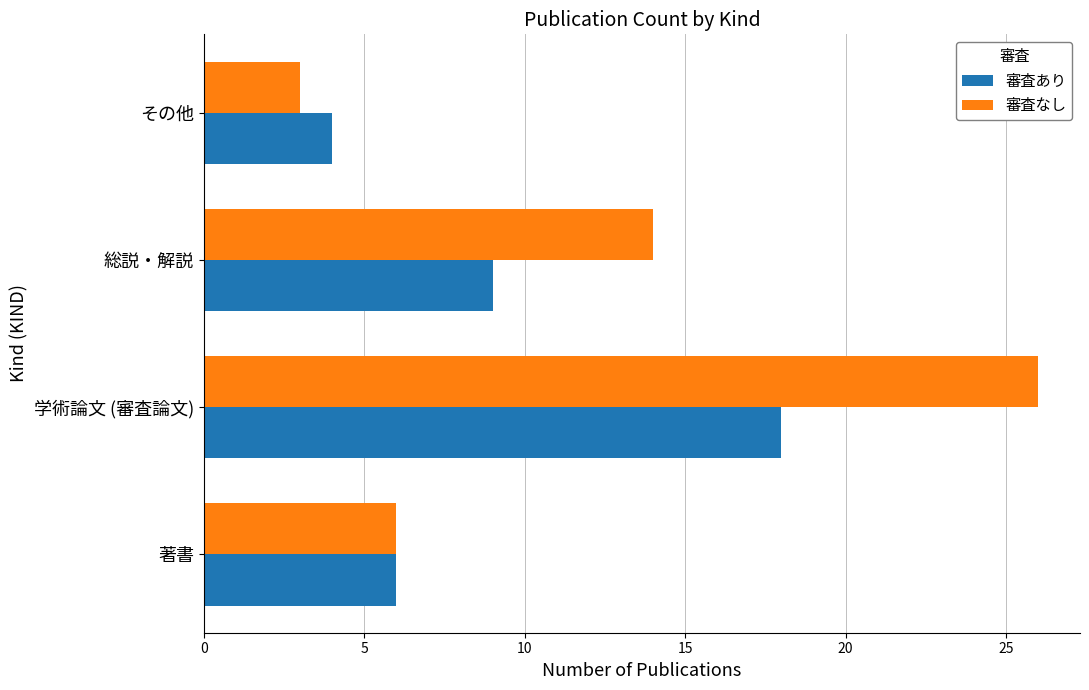

Is it true that 審査なし equals 4 at 著書?

False